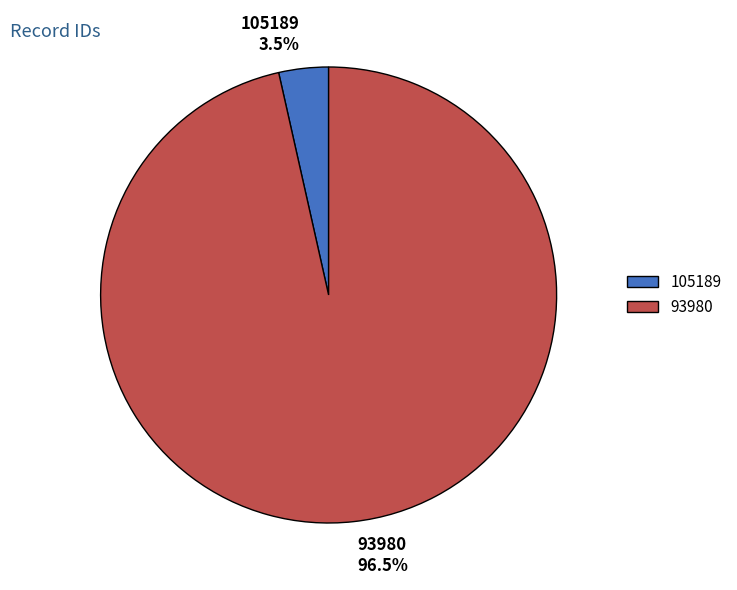

Does 105189 account for over 50% of the chart?

No